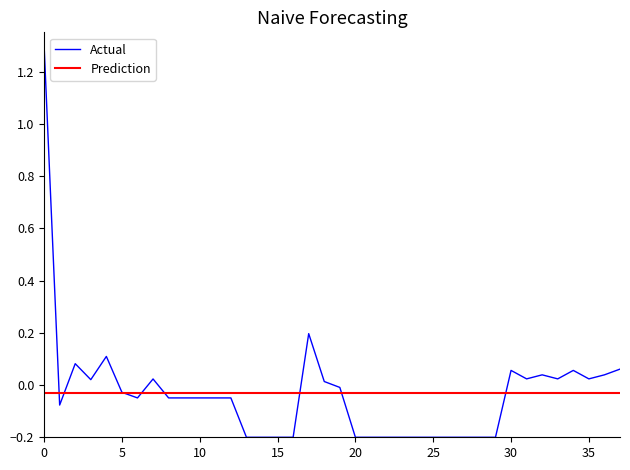

True or false: the data has more than 2 interior local peaks.

True